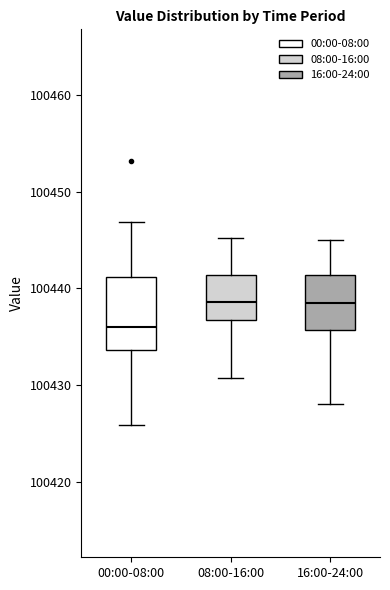

Reading left to right, transcribe this box plot: for each box, give where its median line is, the range the box spans, and where its two whiskers end, as read against the y-axis. The values are not printed on the chart, so give them approximately, as read against the axis.

00:00-08:00: median 100436, box 100434 to 100441, whiskers 100426 to 100447
08:00-16:00: median 100439, box 100437 to 100441, whiskers 100431 to 100445
16:00-24:00: median 100438, box 100436 to 100441, whiskers 100428 to 100445